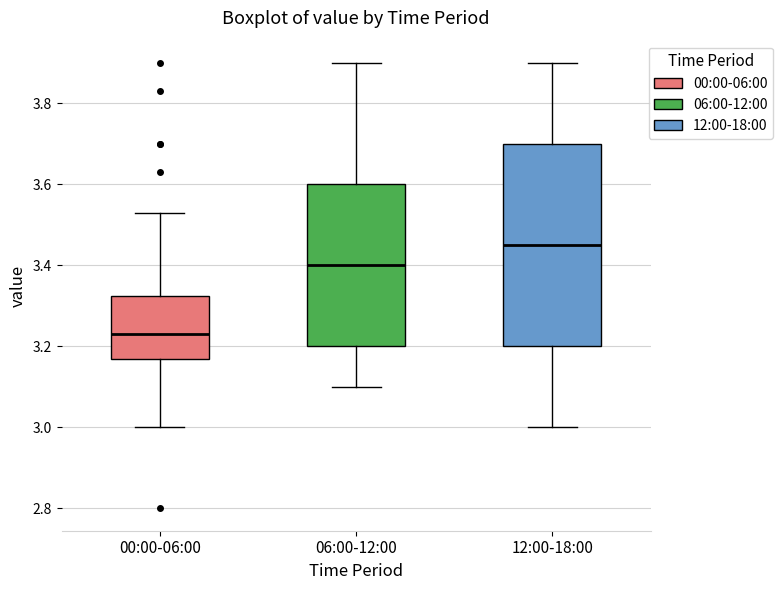

Where is the upper edge of the box for 06:00-12:00 on the y-axis? The values are not printed on the chart, so give them approximately, as read against the axis.

3.60